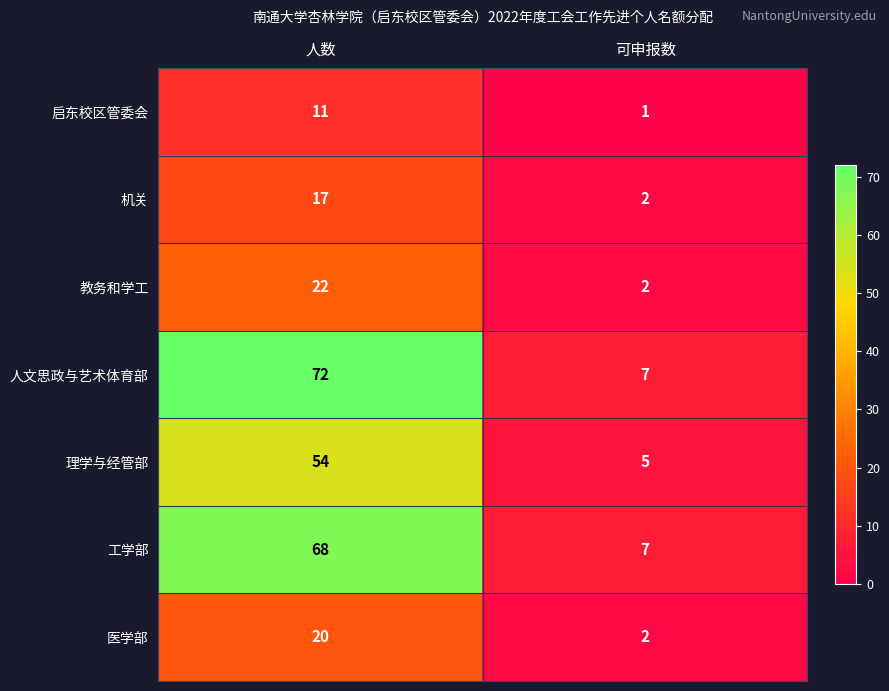

What is the difference between the highest and lowest values at 人数?

61